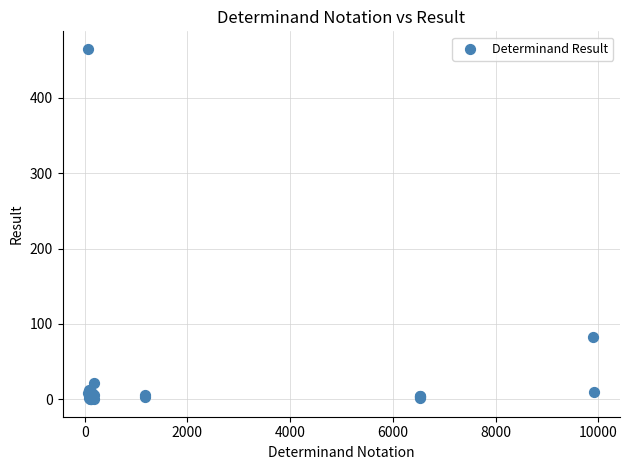

What Y value in the scatter plot is closest to 232?

82.0